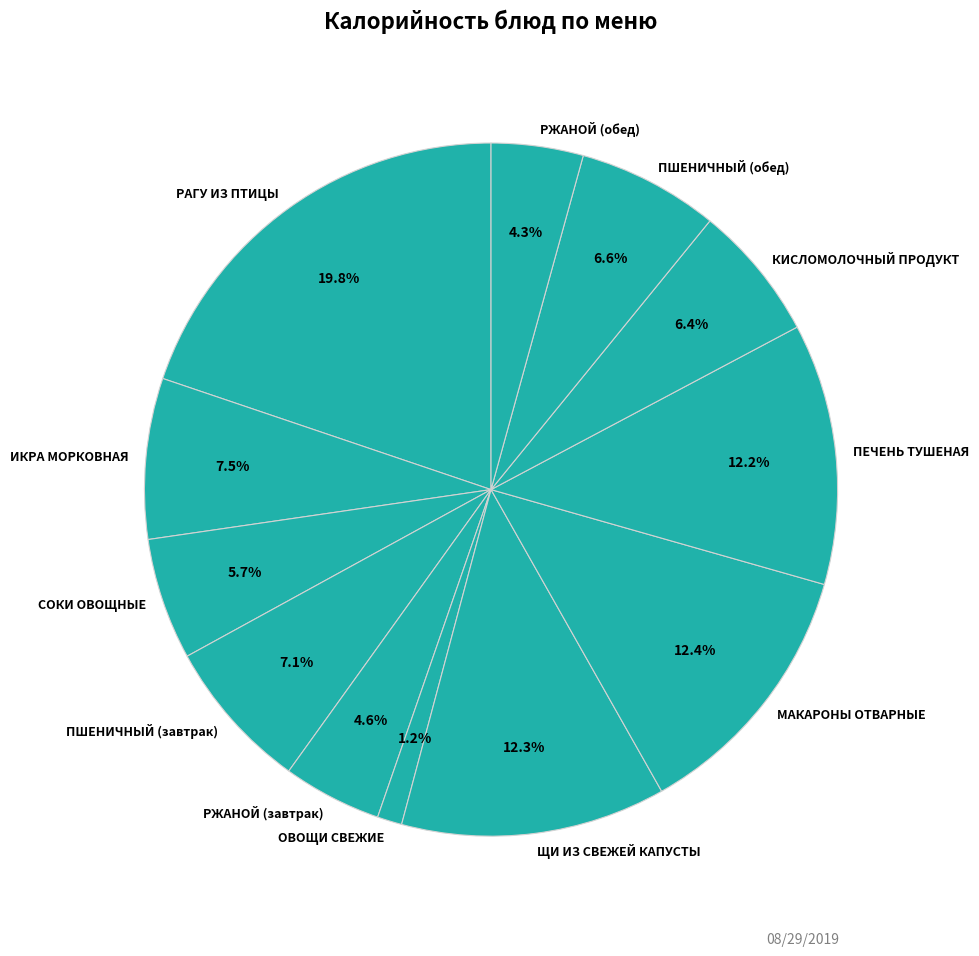

Is there a majority slice in this chart?

No